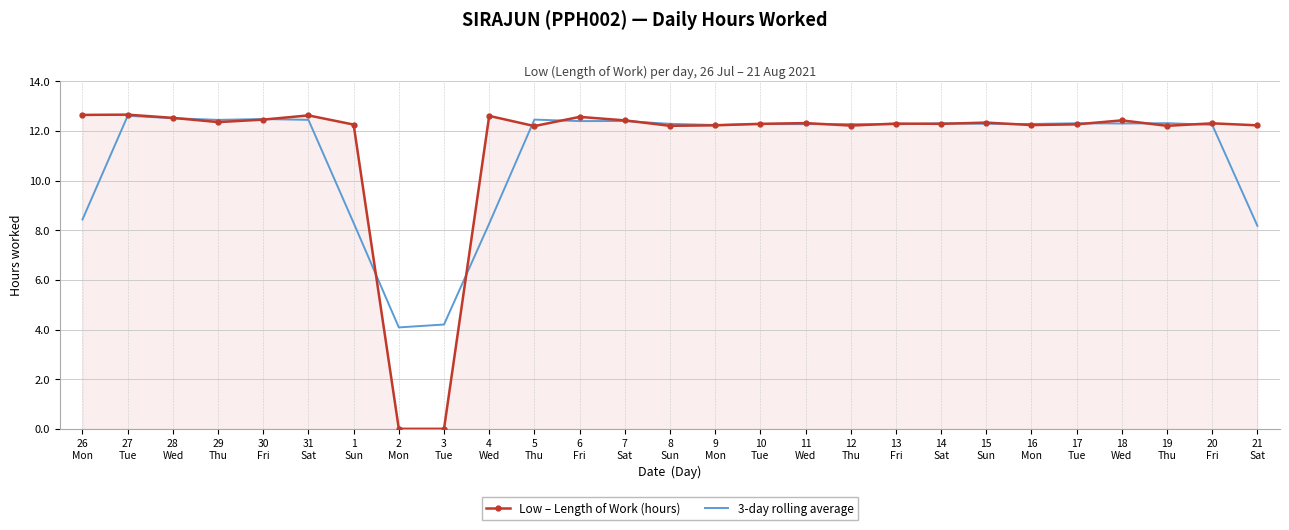

What is the difference between the Low – Length of Work (hours) values at 11
Wed and 28
Wed?

0.2